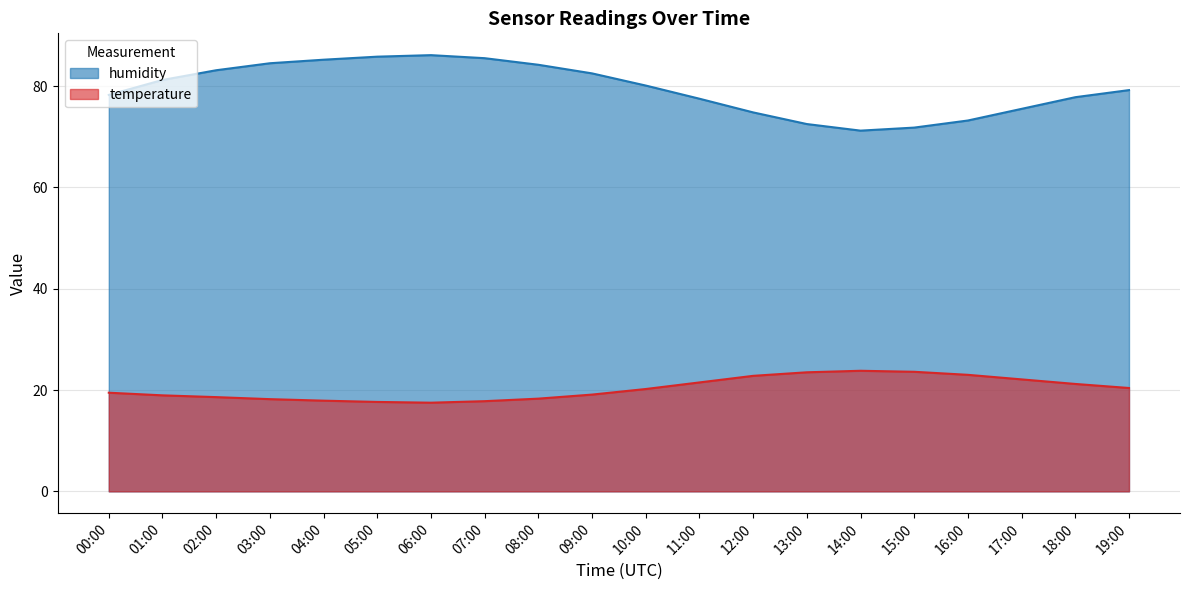

True or false: temperature and humidity cross at least once.

False